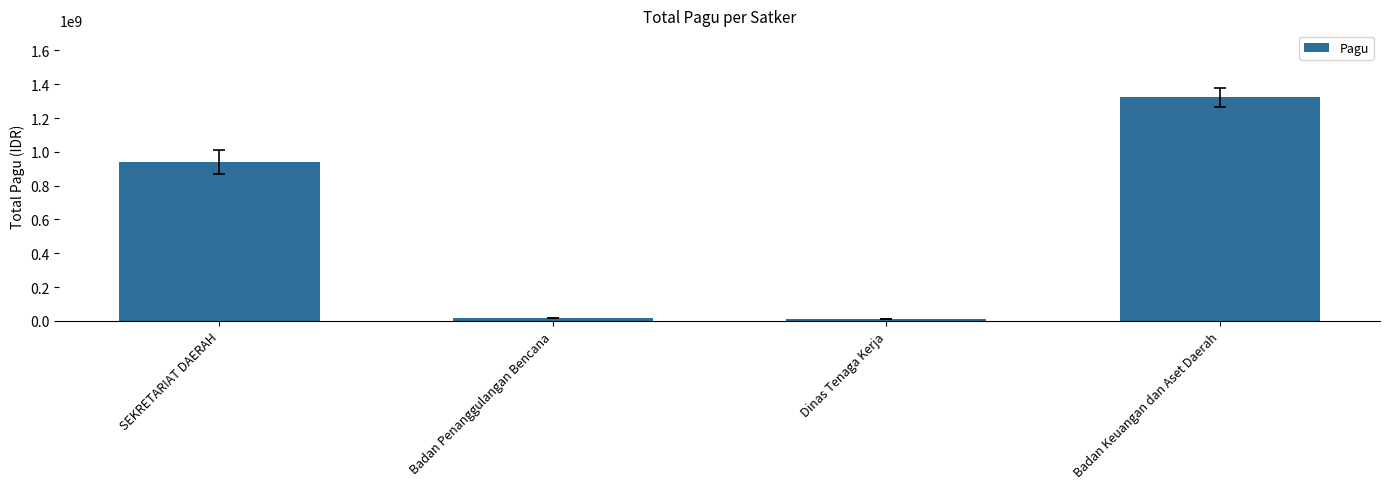

How many distinct data groups are displayed?

1